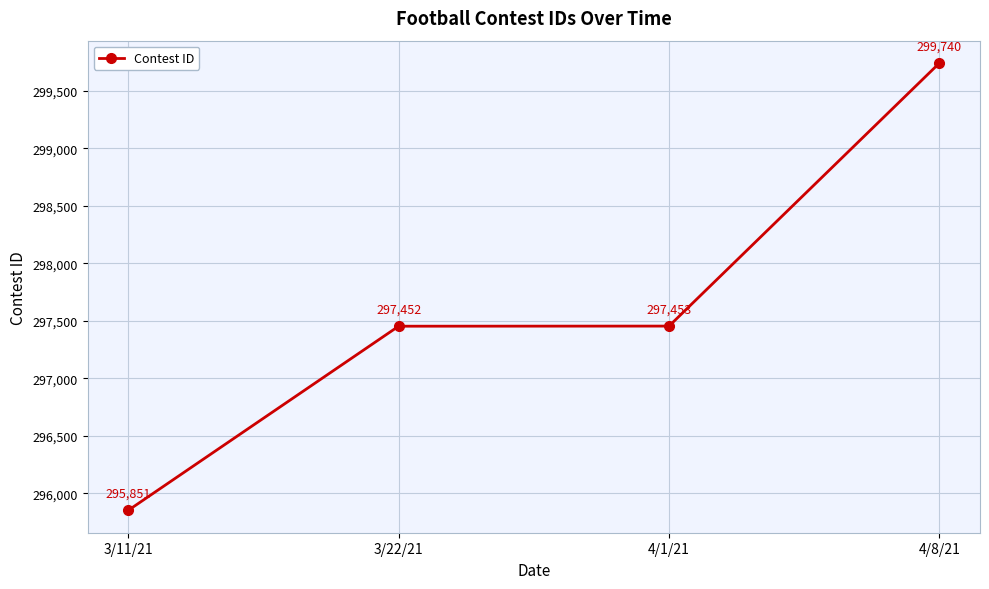

True or false: the data shows 299740 at 4/8/21.

True